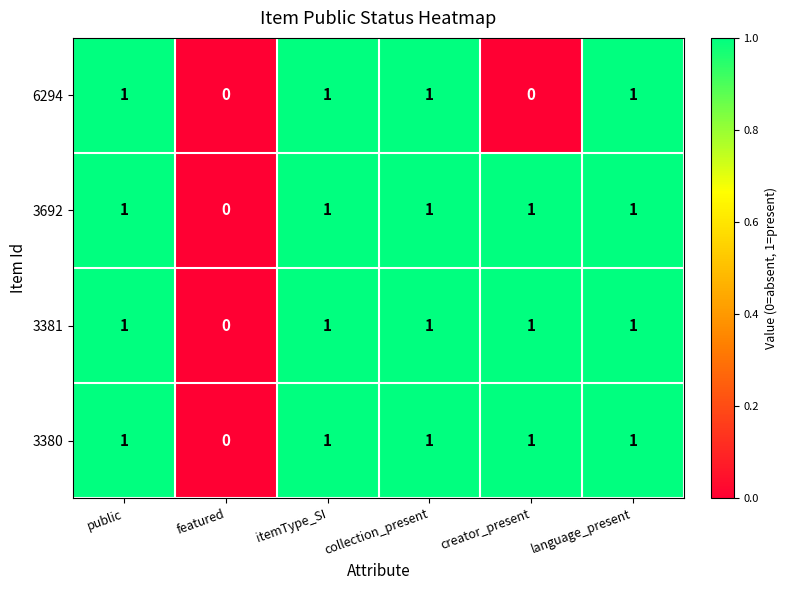

Reading left to right, transcribe all the data shown in this chart.

6294: public=1	featured=0	itemType_SI=1	collection_present=1	creator_present=0	language_present=1
3692: public=1	featured=0	itemType_SI=1	collection_present=1	creator_present=1	language_present=1
3381: public=1	featured=0	itemType_SI=1	collection_present=1	creator_present=1	language_present=1
3380: public=1	featured=0	itemType_SI=1	collection_present=1	creator_present=1	language_present=1